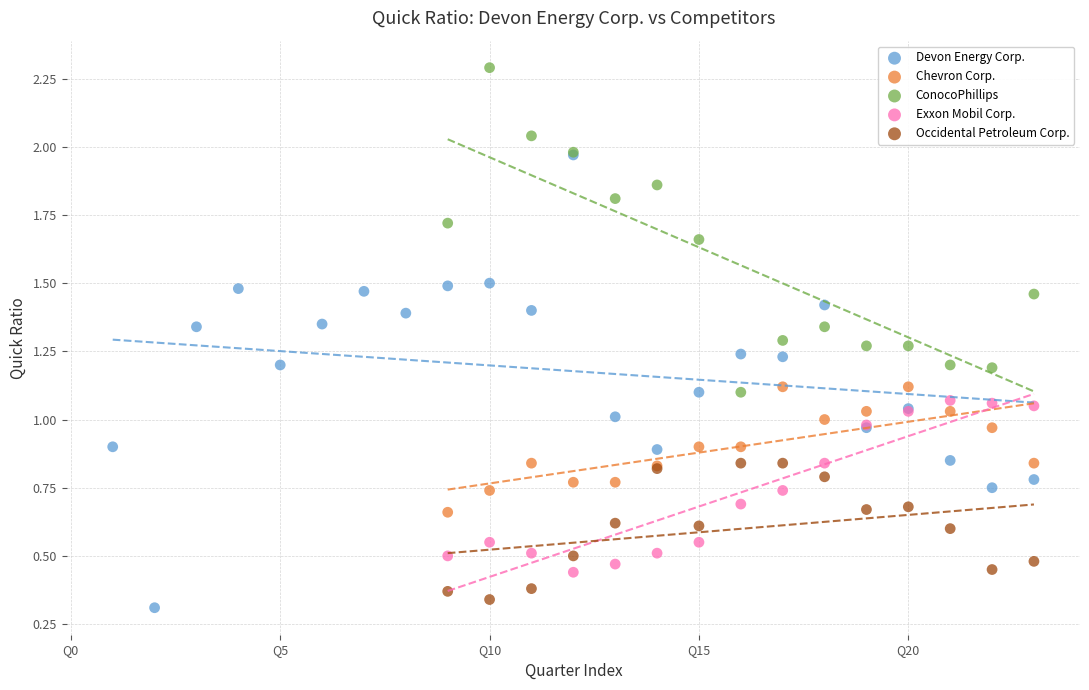

Which series reaches the maximum Y coordinate?

ConocoPhillips